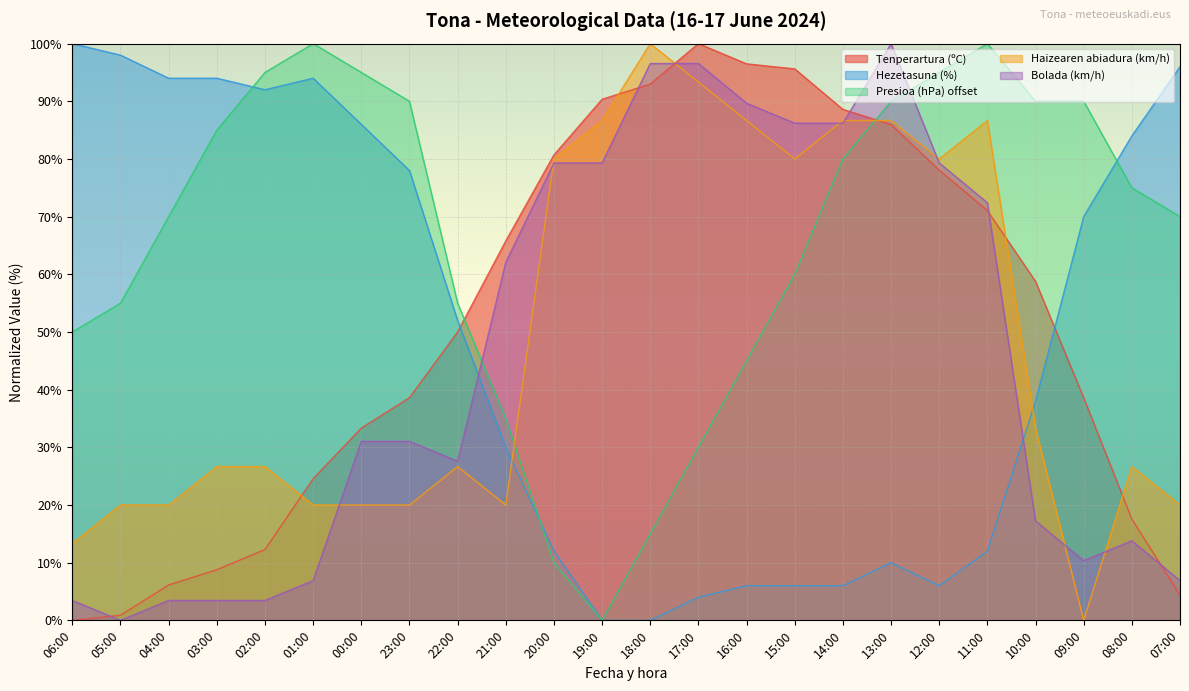

What is the label of the 24th point from the left?

07:00